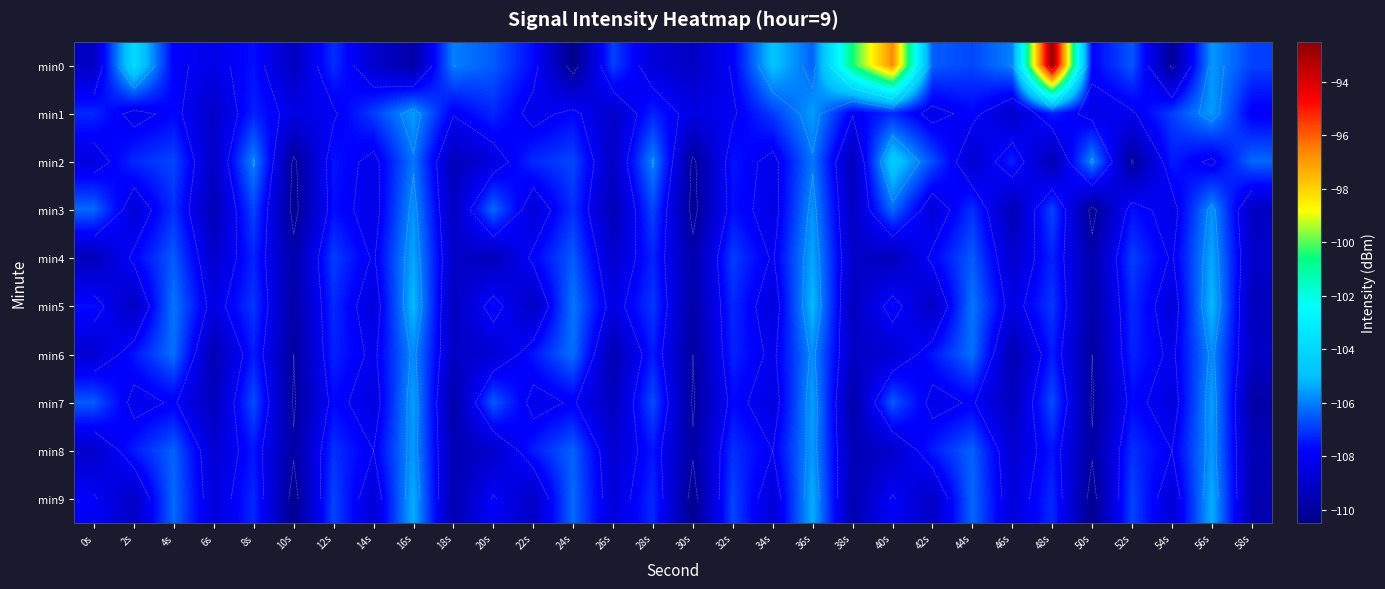

The min9 series shows -64.2 at 56s. True or false?

False